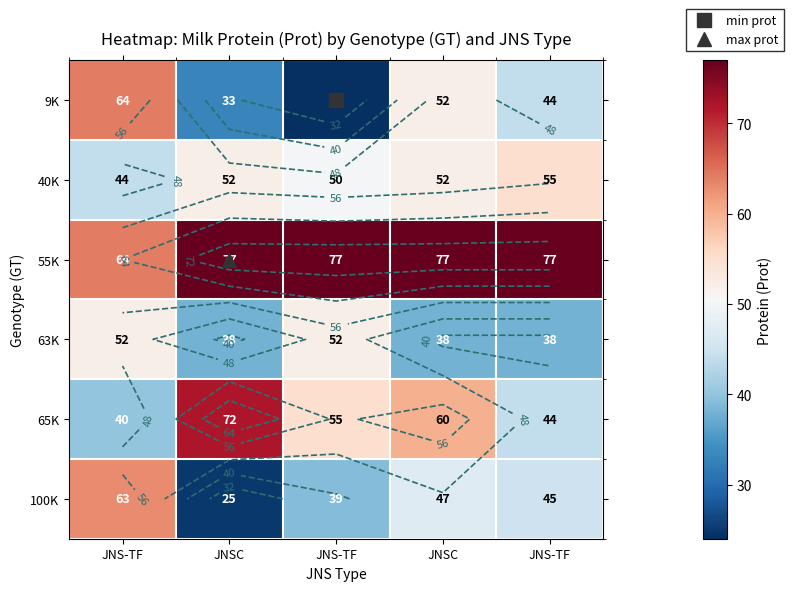

What is the difference between the 65K values at JNS-TF and JNS-TF?

11